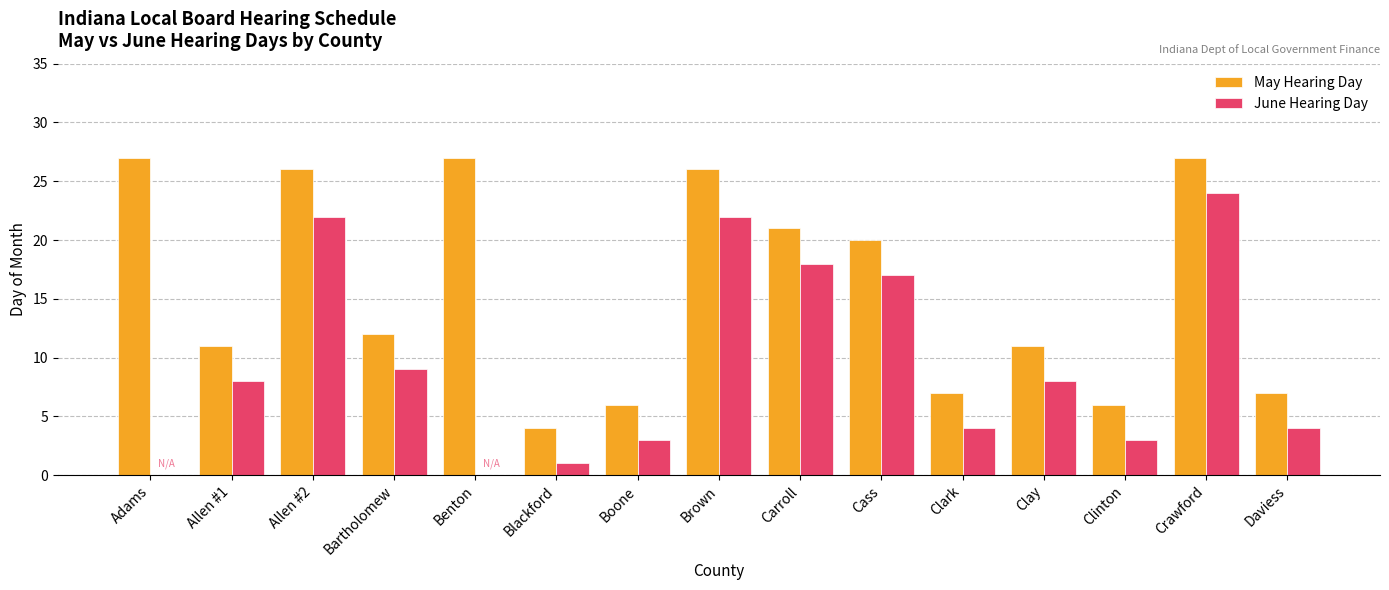

The June Hearing Day series shows 11 at Cass. True or false?

False